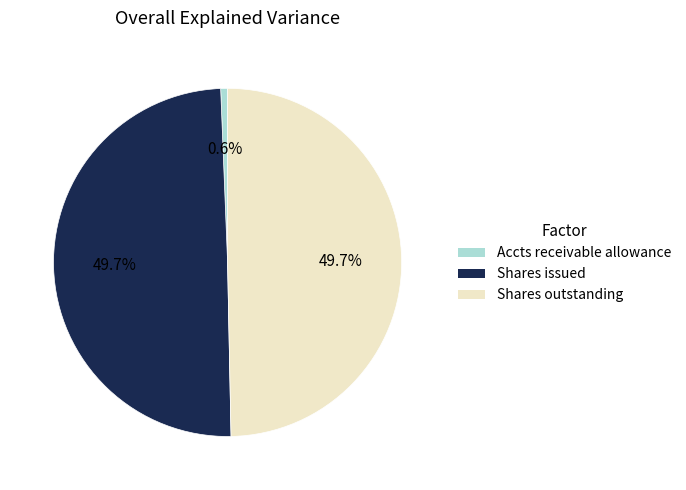

Count the number of slices in the pie.

3